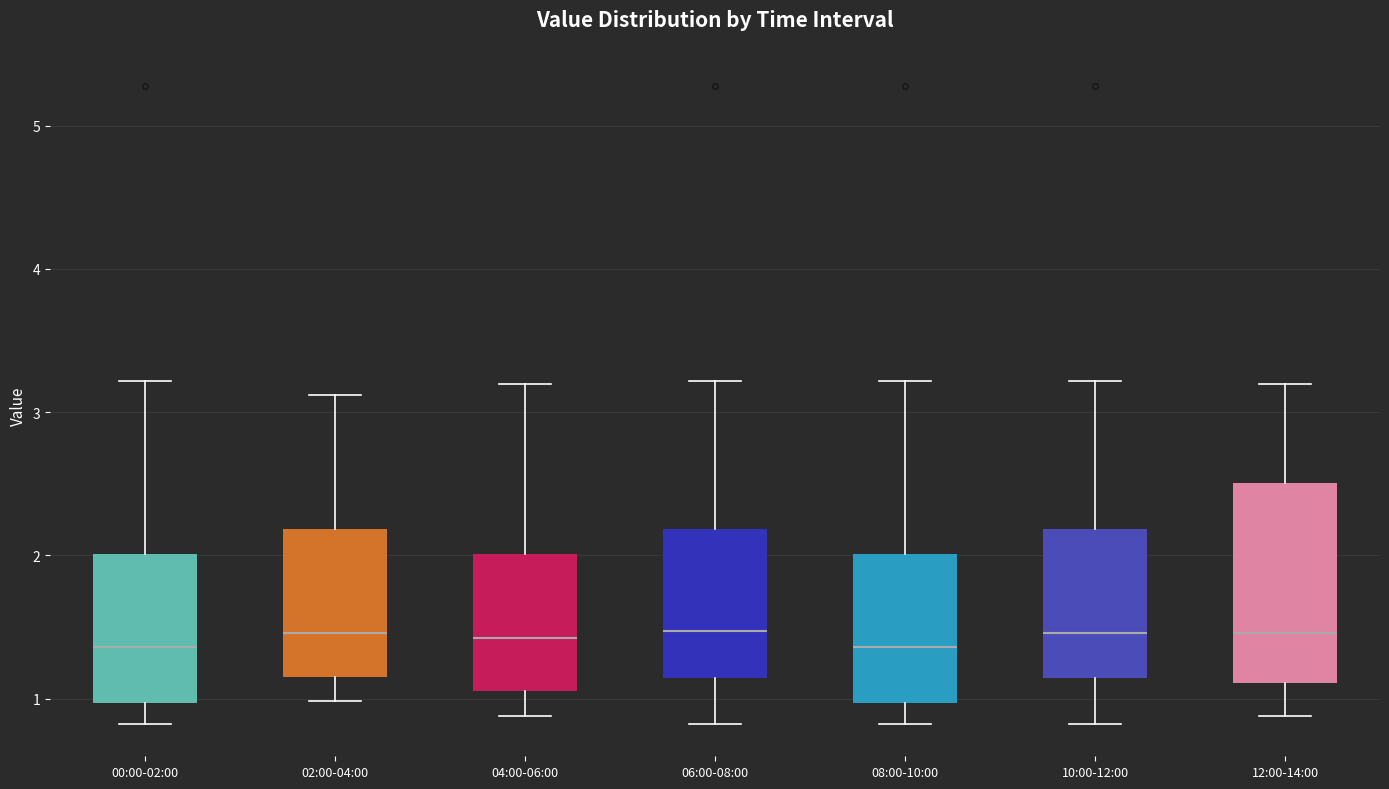

Reading left to right, transcribe this box plot: for each box, give where its median line is, the range the box spans, and where its two whiskers end, as read against the y-axis. The values are not printed on the chart, so give them approximately, as read against the axis.

00:00-02:00: median 1.4, box 1.0 to 2.0, whiskers 0.8 to 3.2
02:00-04:00: median 1.5, box 1.2 to 2.2, whiskers 1.0 to 3.1
04:00-06:00: median 1.4, box 1.1 to 2.0, whiskers 0.9 to 3.2
06:00-08:00: median 1.5, box 1.1 to 2.2, whiskers 0.8 to 3.2
08:00-10:00: median 1.4, box 1.0 to 2.0, whiskers 0.8 to 3.2
10:00-12:00: median 1.5, box 1.1 to 2.2, whiskers 0.8 to 3.2
12:00-14:00: median 1.5, box 1.1 to 2.5, whiskers 0.9 to 3.2